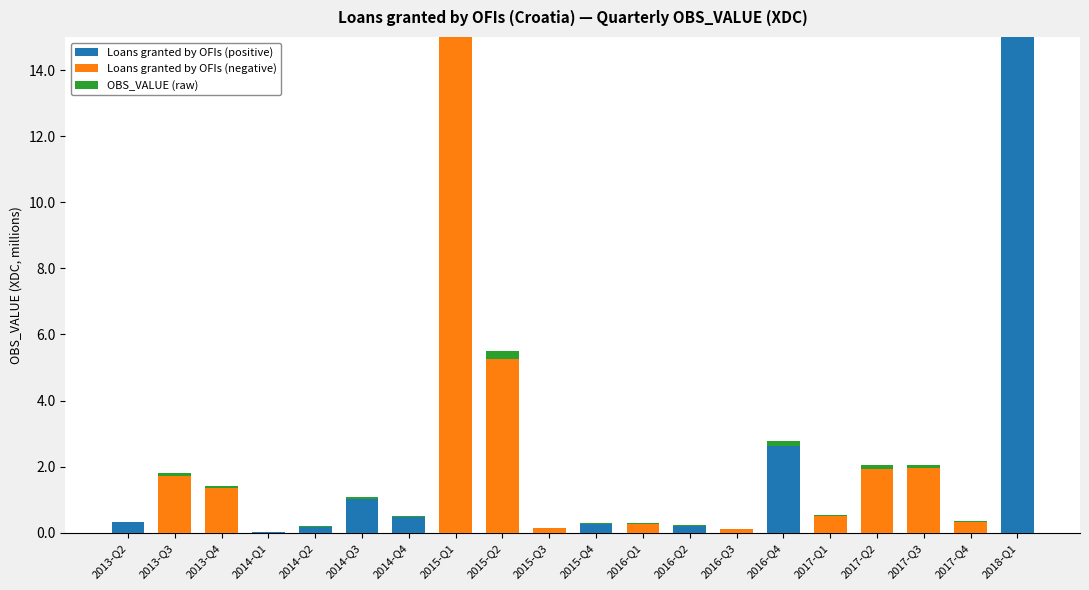

What is the spread (max minus min) of values at 2017-Q1?

0.5